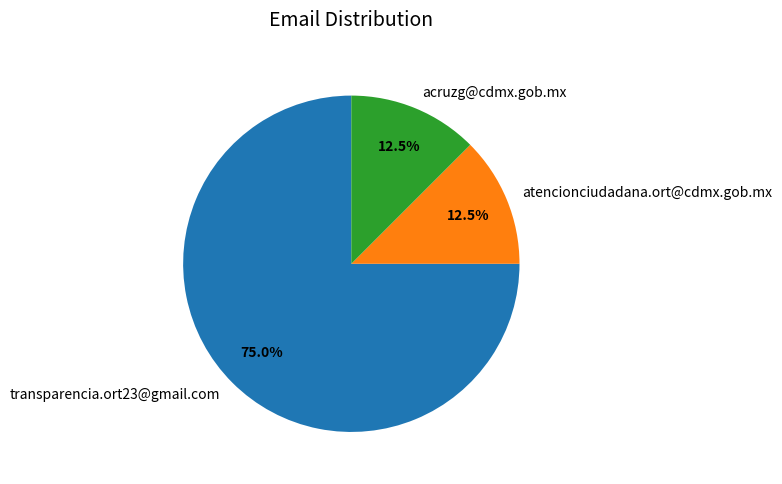

What portion of the pie excludes transparencia.ort23@gmail.com?

25.0%